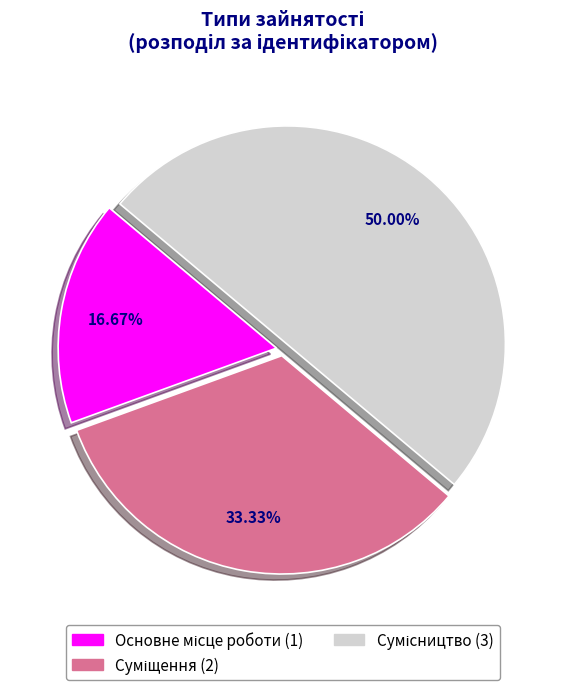

Count the number of slices in the pie.

3